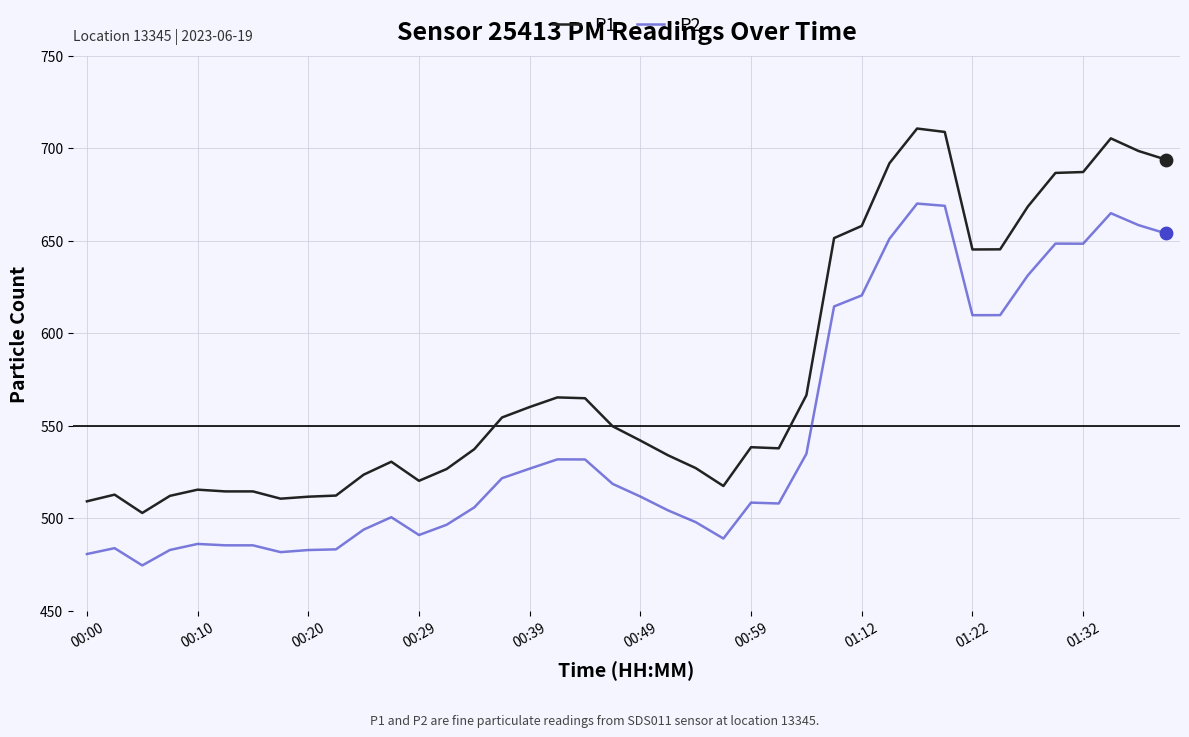

Which series has the largest total across all categories?

P1